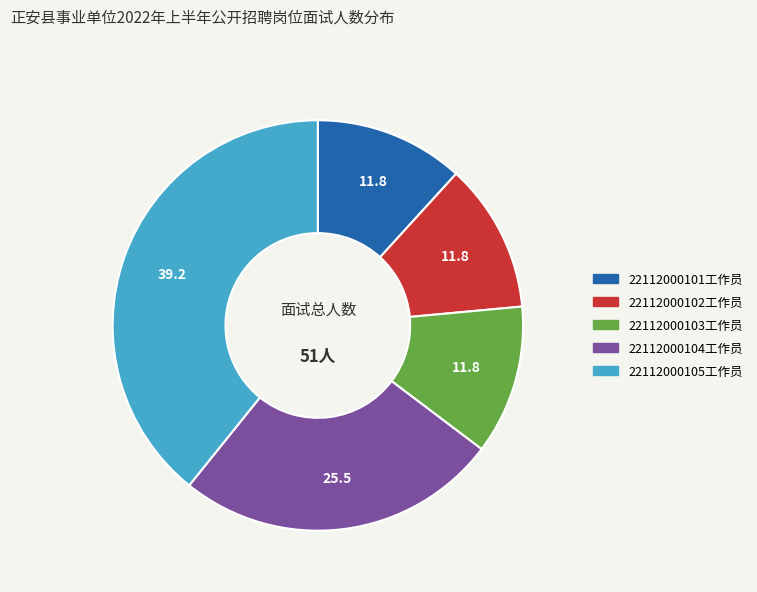

Does any single category account for the majority?

No